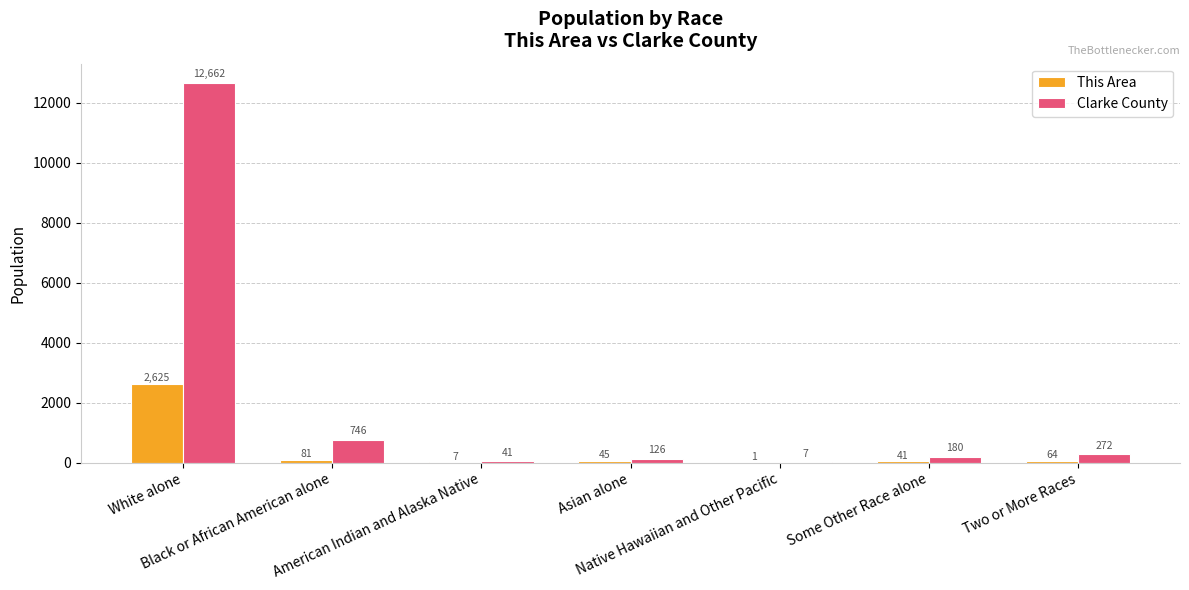

Reading right to left, list all the values displayed in this chart.

This Area: 64	41	1	45	7	81	2625
Clarke County: 272	180	7	126	41	746	12662